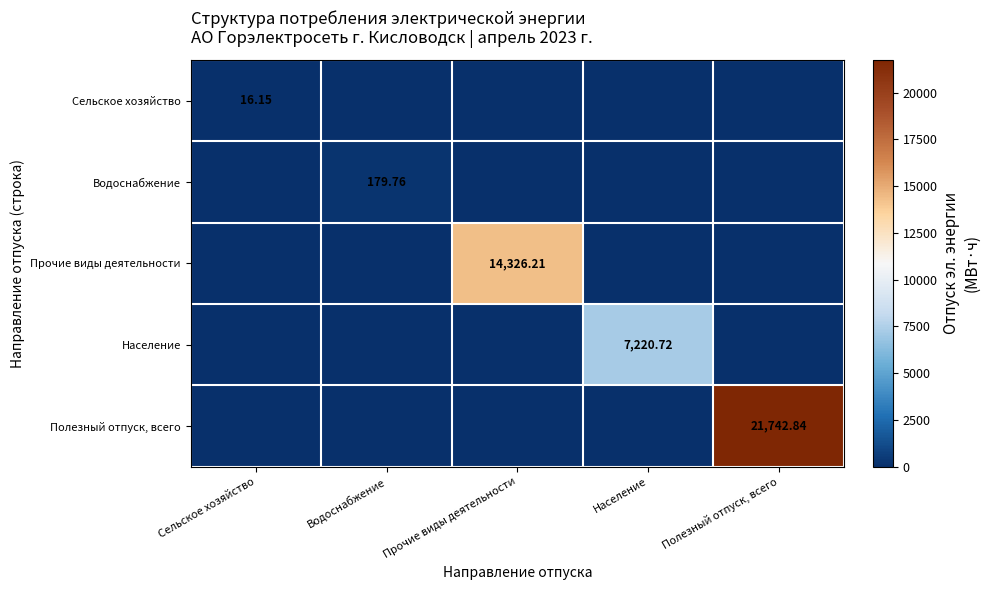

Is the value of Прочие виды деятельности at Сельское хозяйство greater than the value of Водоснабжение at Население?

No